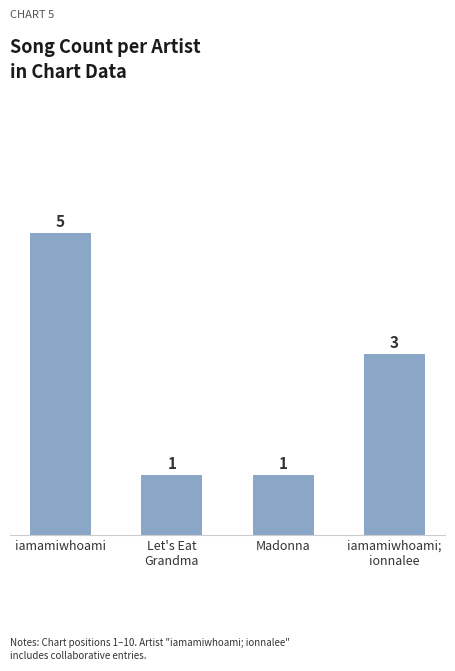

What is the difference between the maximum and minimum values?

4